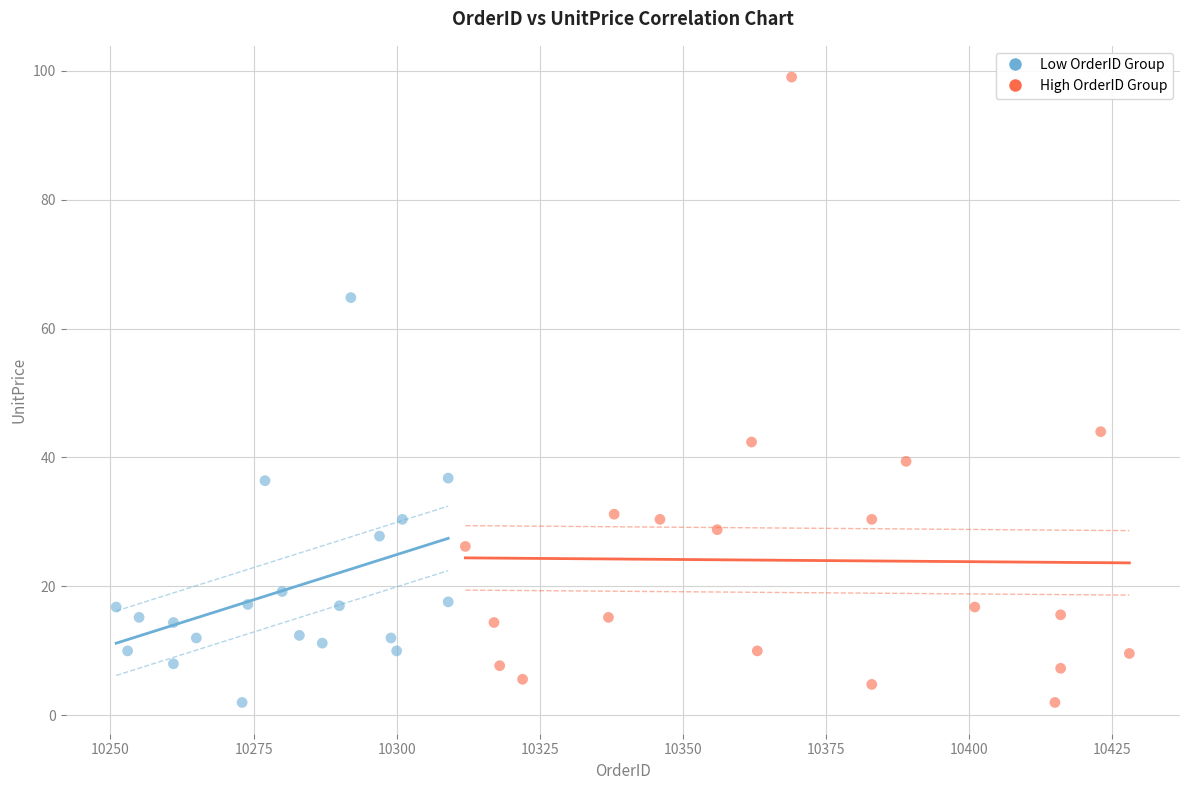

Which series has the largest Y range (max minus min)?

High OrderID Group